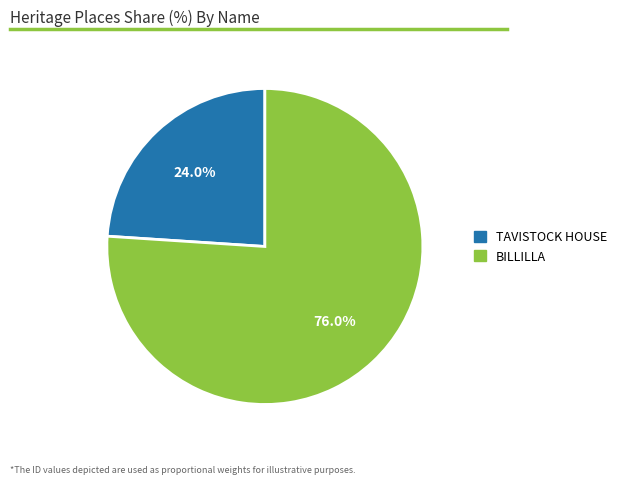

To the nearest percent, what is the average slice percentage?

50%